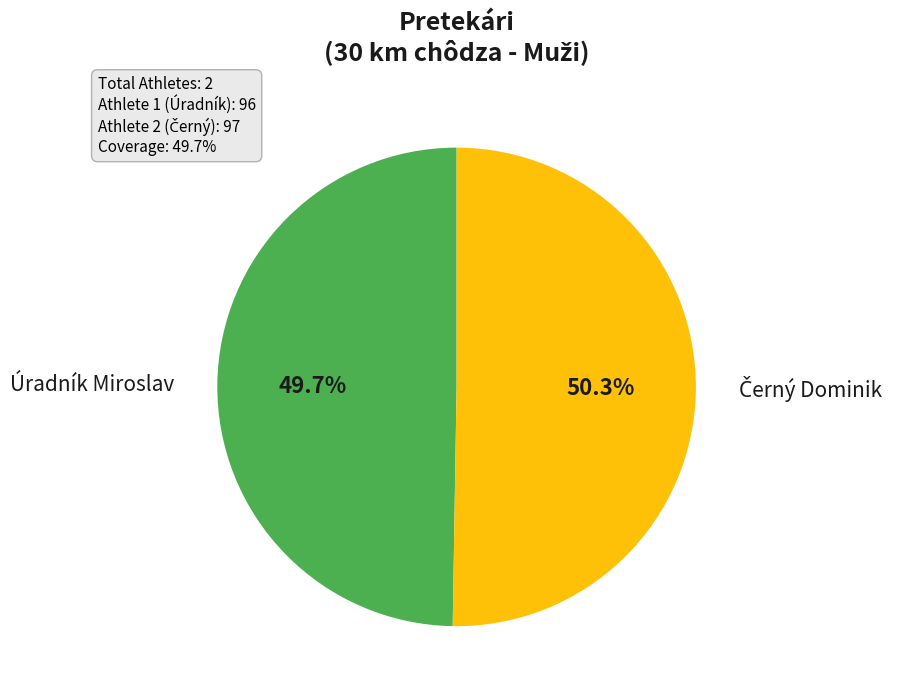

Does any single category account for the majority?

Yes